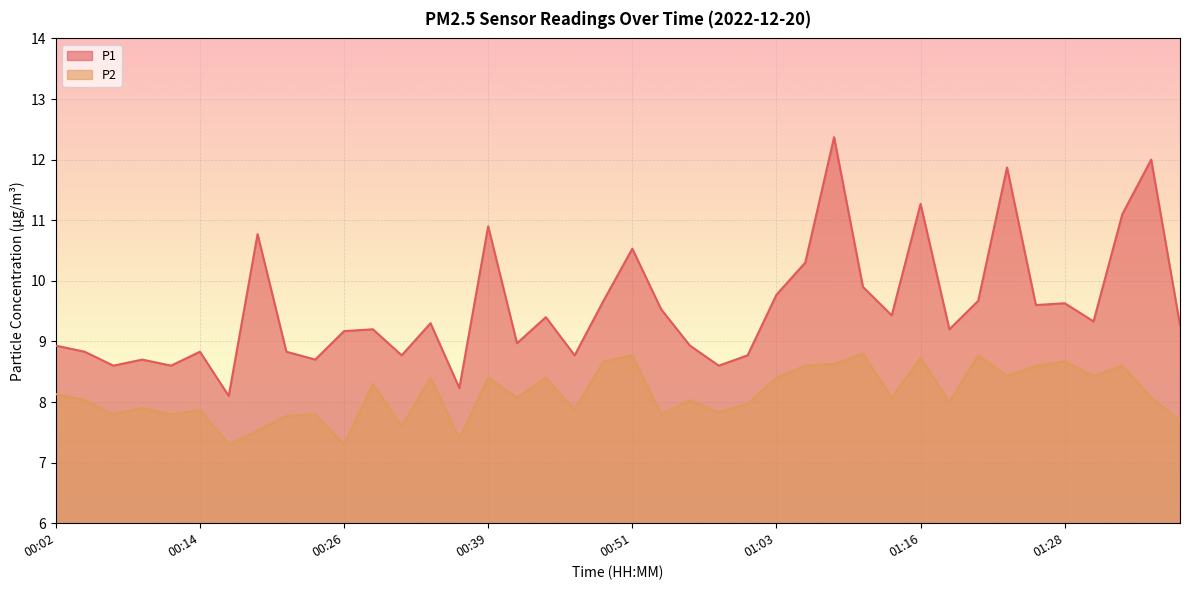

What is the label of the 22nd point from the left?

00:53